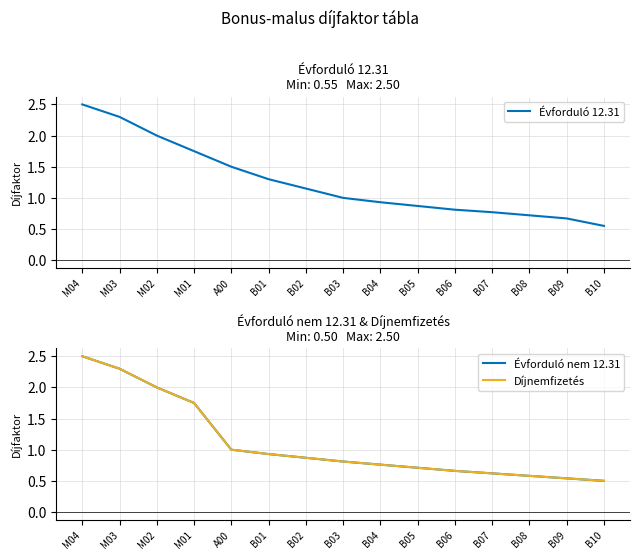

What is the sum of all Évforduló 12.31 values?

18.8